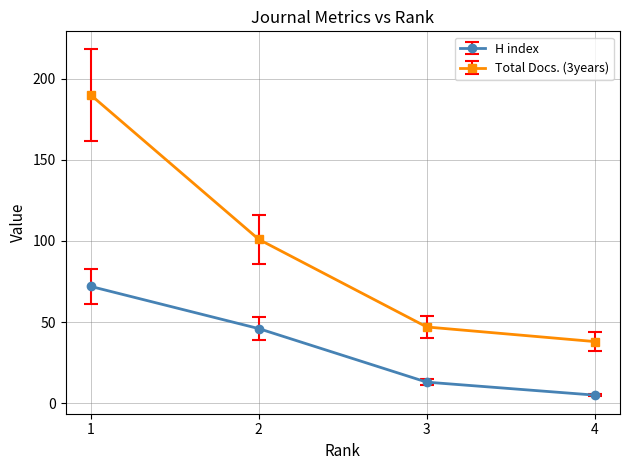

True or false: Total Docs. (3years) and H index cross at least once.

False